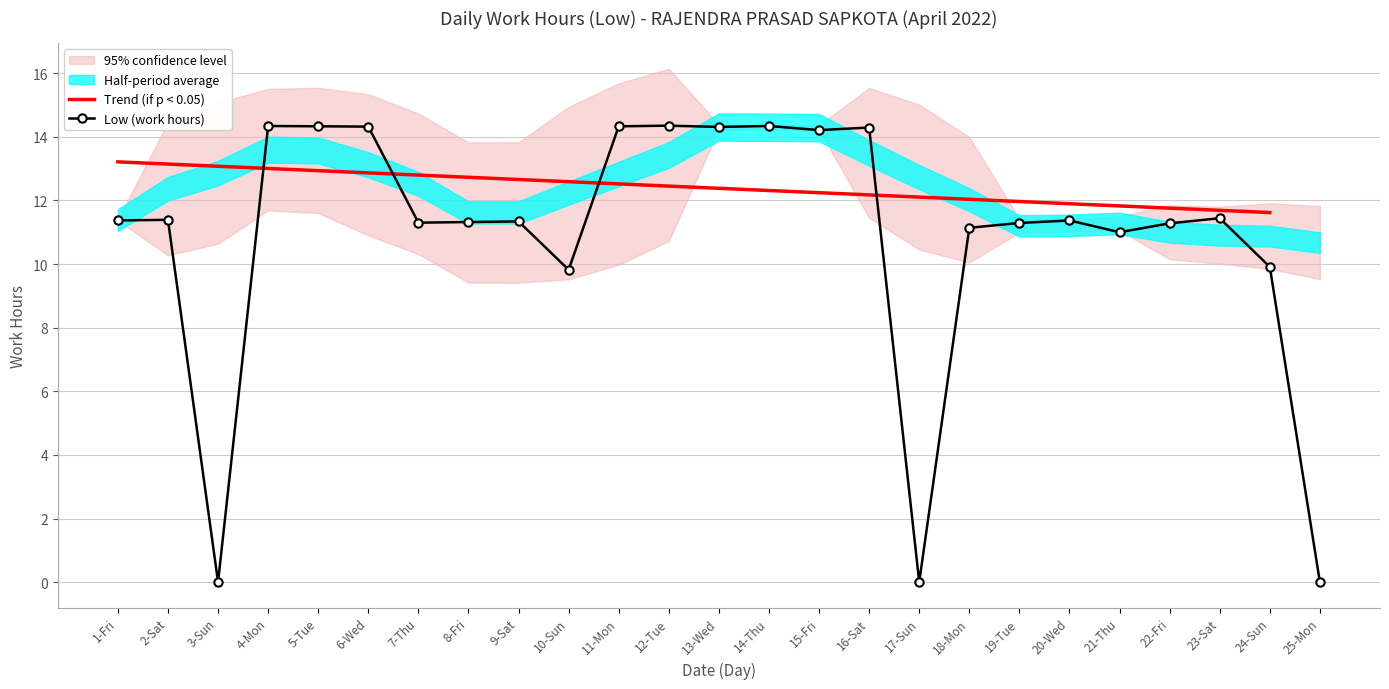

The value at 25-Mon is 0.0. True or false?

True